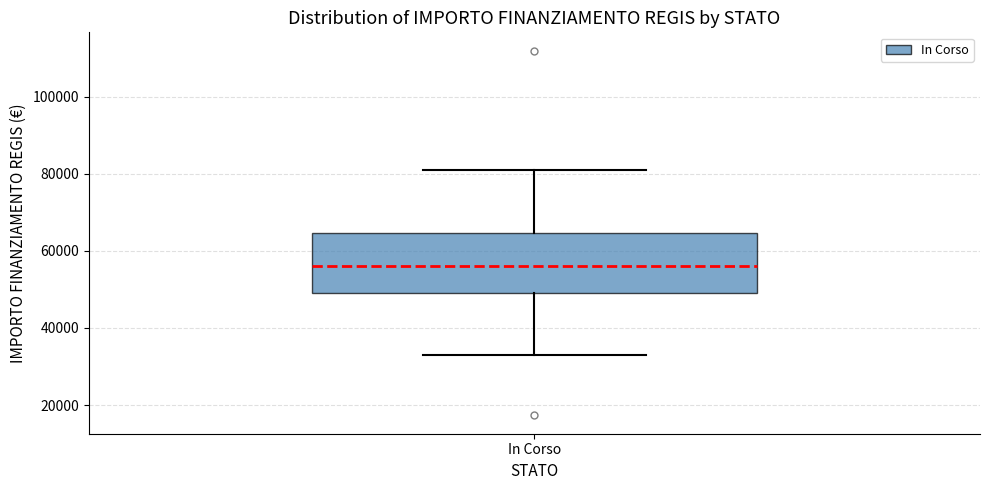

Transcribe this box plot: give where the median line is, the range the box spans, and where the two whiskers end, as read against the y-axis. The values are not printed on the chart, so give them approximately, as read against the axis.

median 56000, box 50000 to 64000, whiskers 32000 to 80000